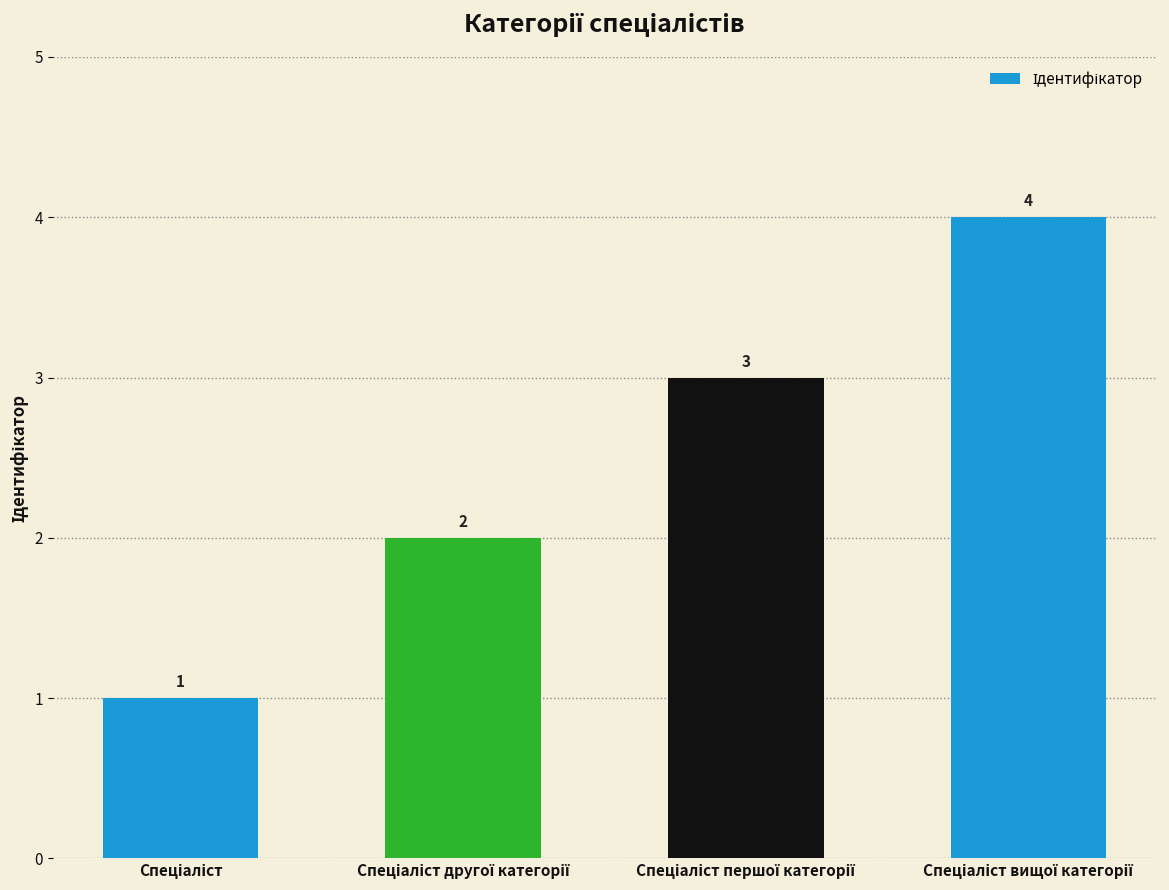

What is the value of the 1st bar from the left?

1